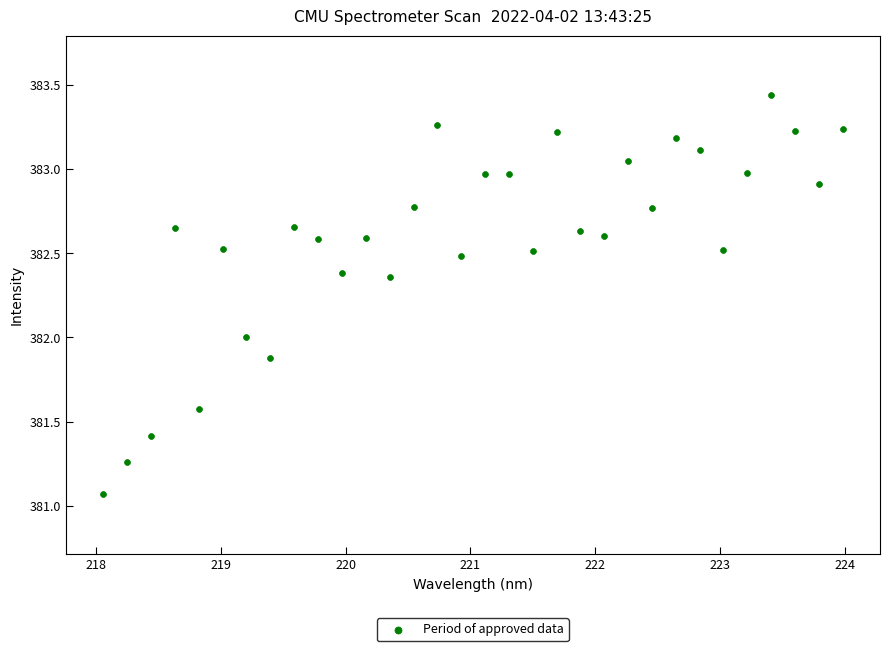

What is the range of Y values (max minus min)?

2.4